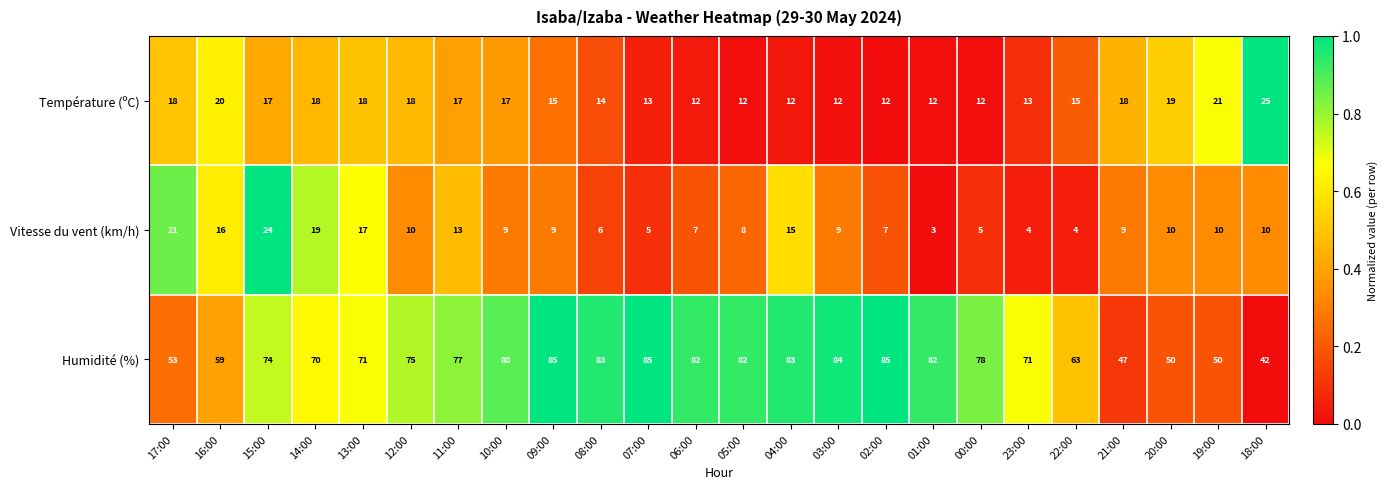

What is the sum of all Température (ºC) values?

380